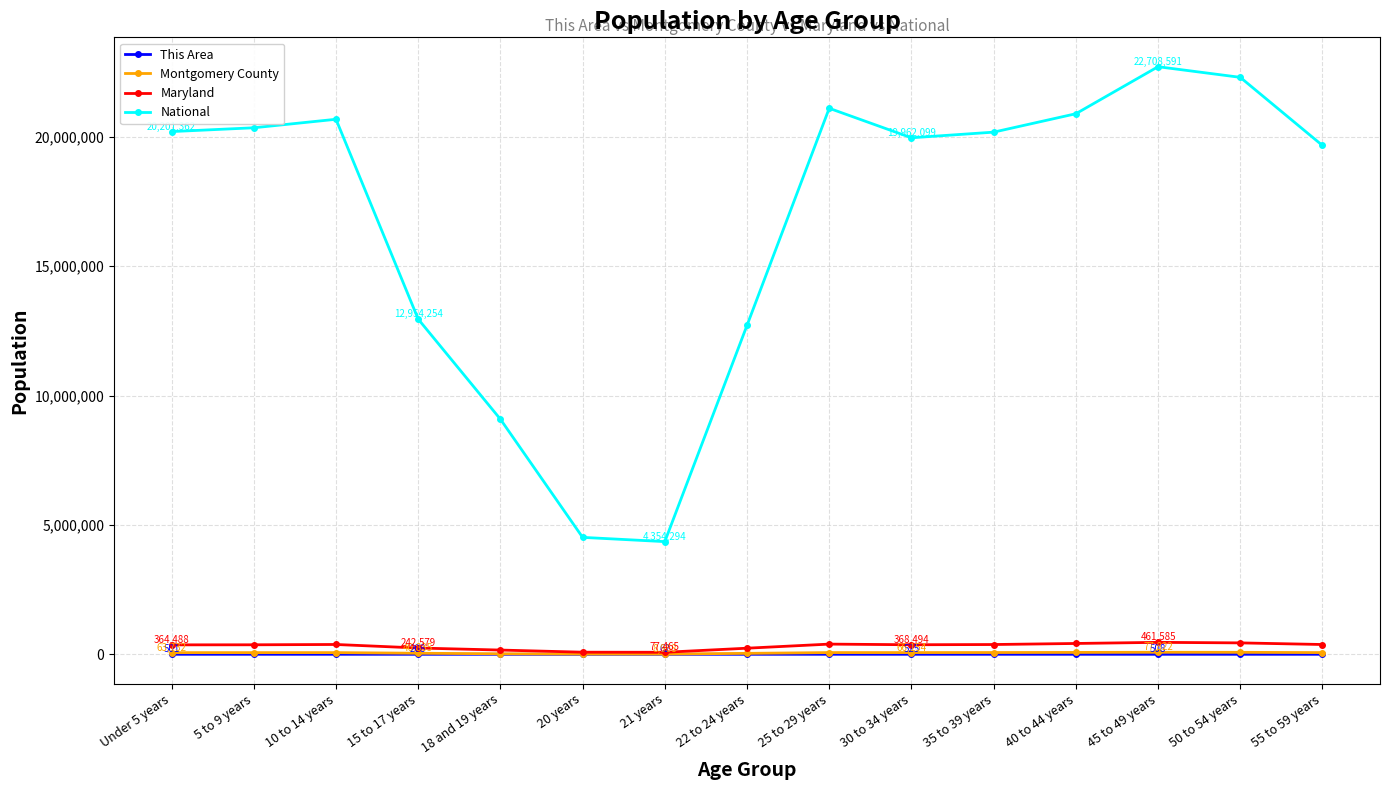

Between 30 to 34 years and 50 to 54 years, which series saw the biggest shift?

National